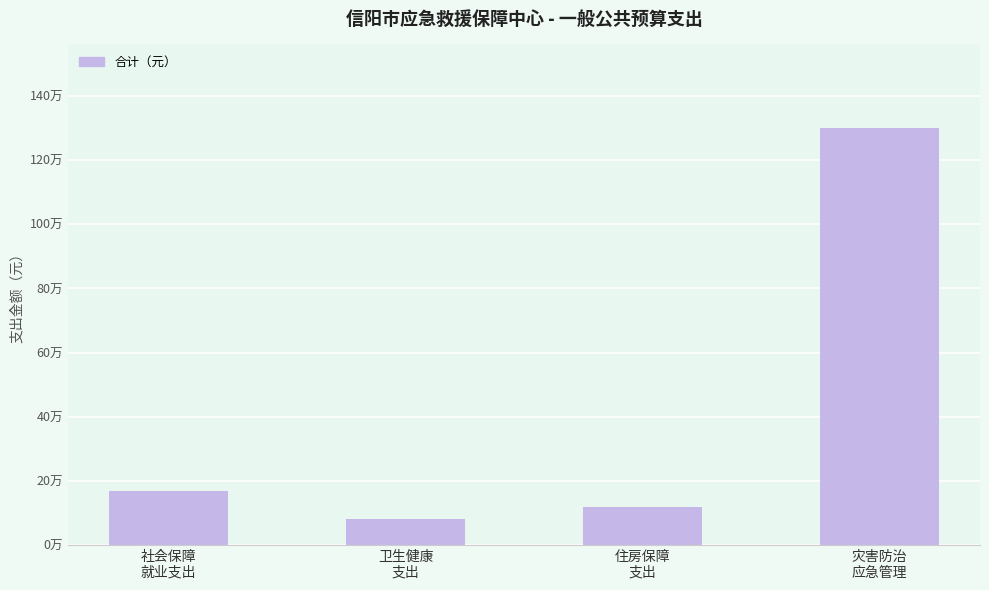

Read the value at 住房保障
支出.

118454.4